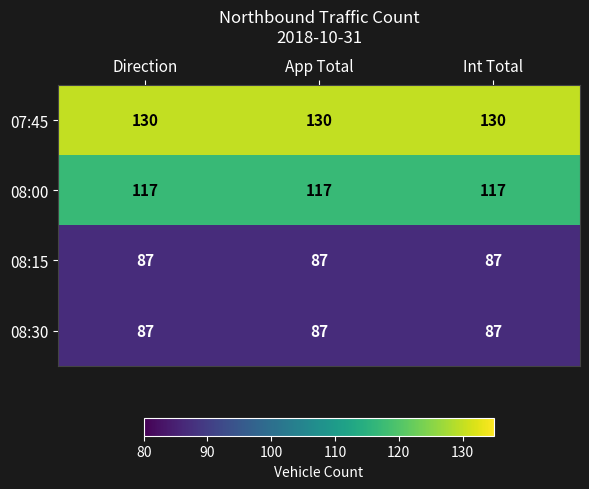

Is the value of 08:00 at App Total greater than the value of 07:45 at App Total?

No